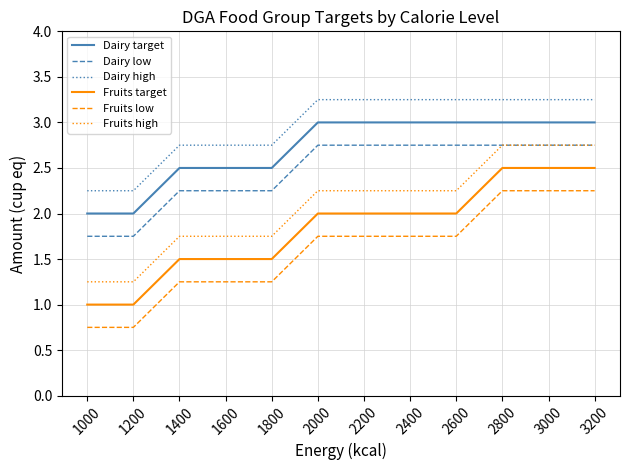

True or false: Fruits high and Dairy high intersect in this chart.

False